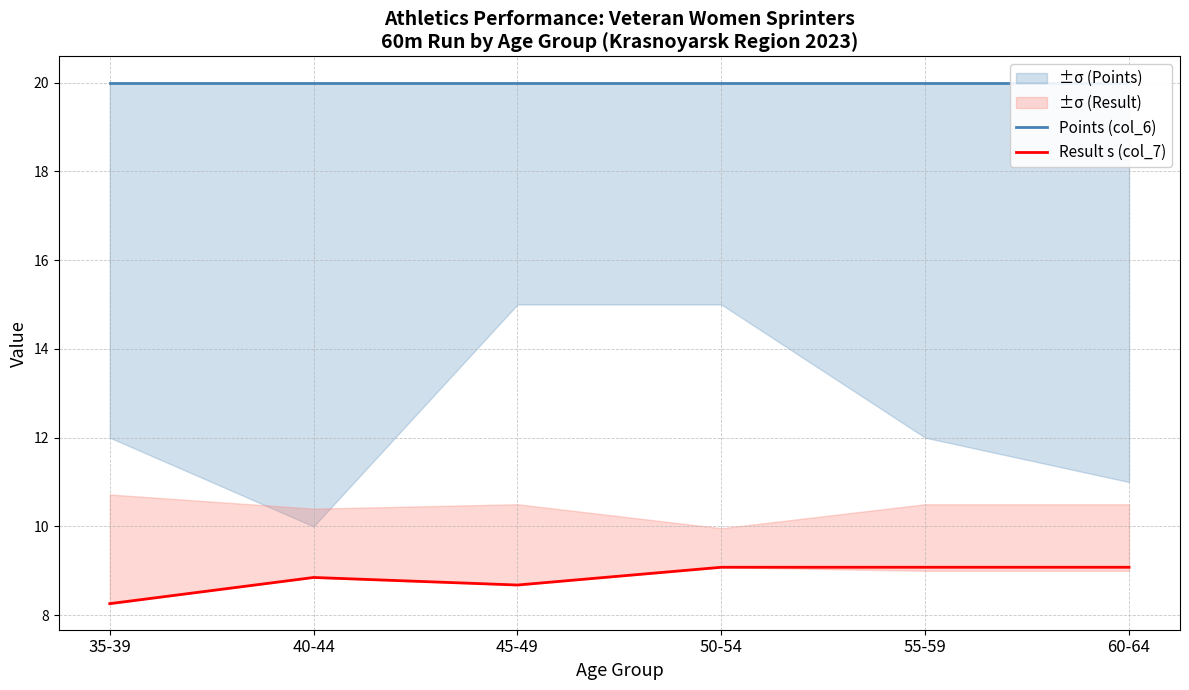

Which category has the lowest value in the Result s (col_7) series?

35-39